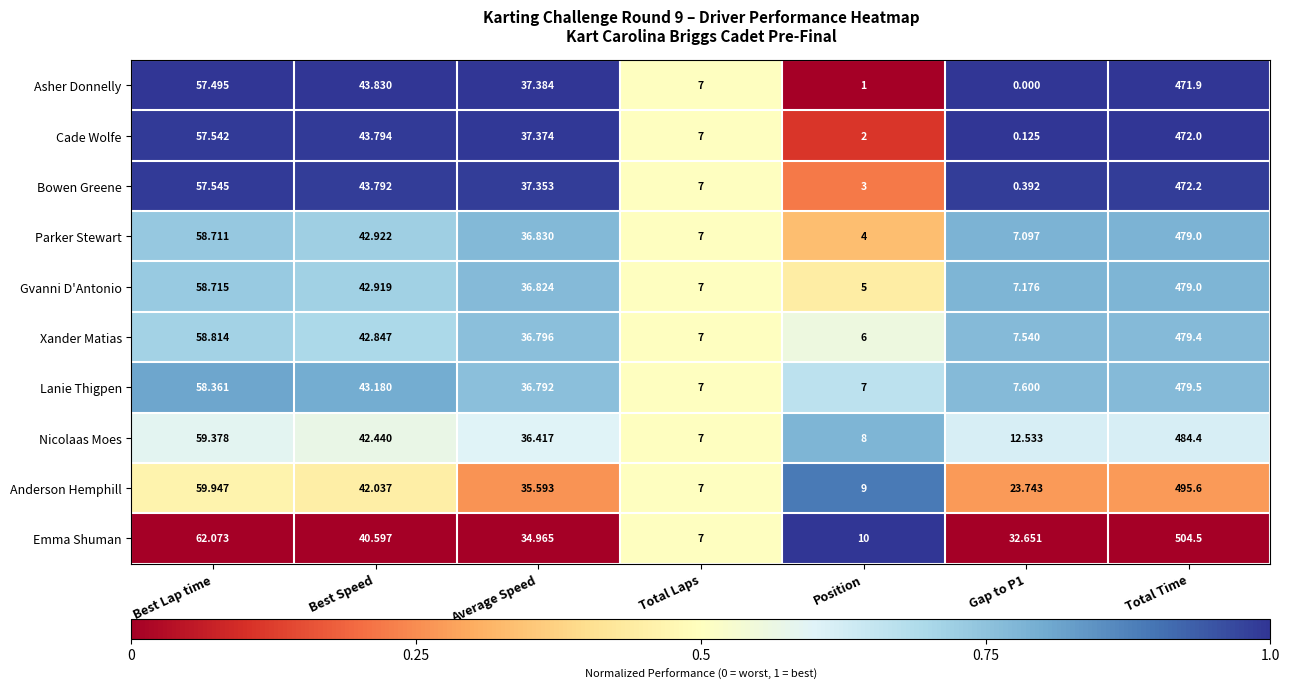

Which series has the largest total across all categories?

Emma Shuman